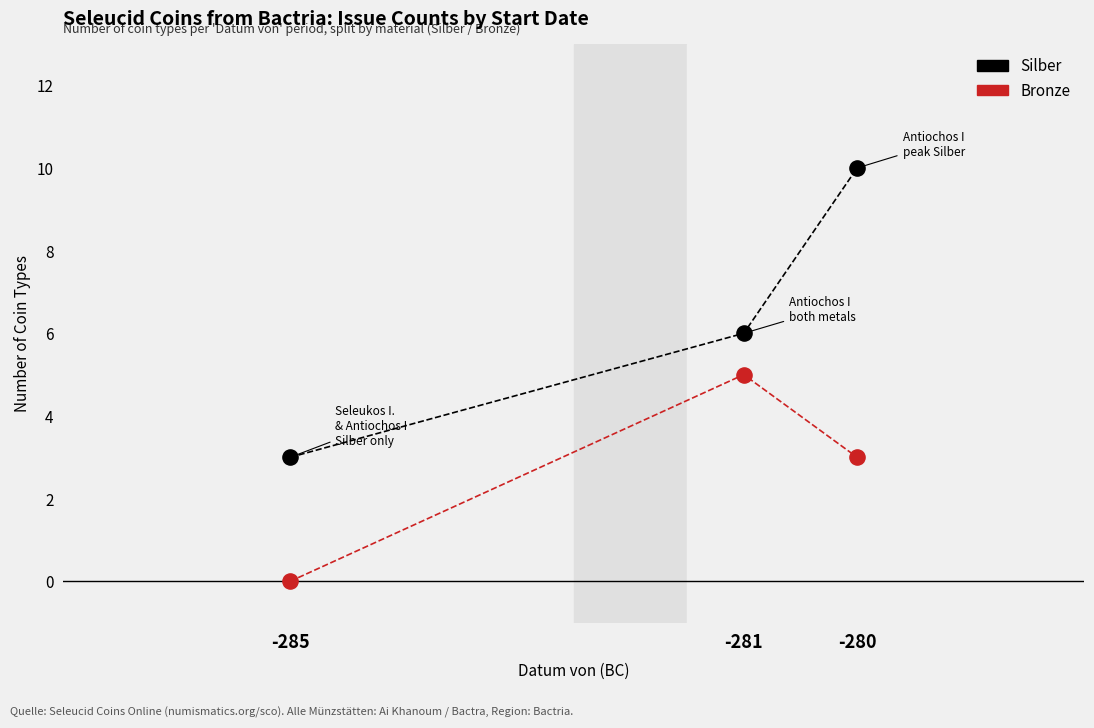

What are all the series names shown in the legend?

Silber, Bronze